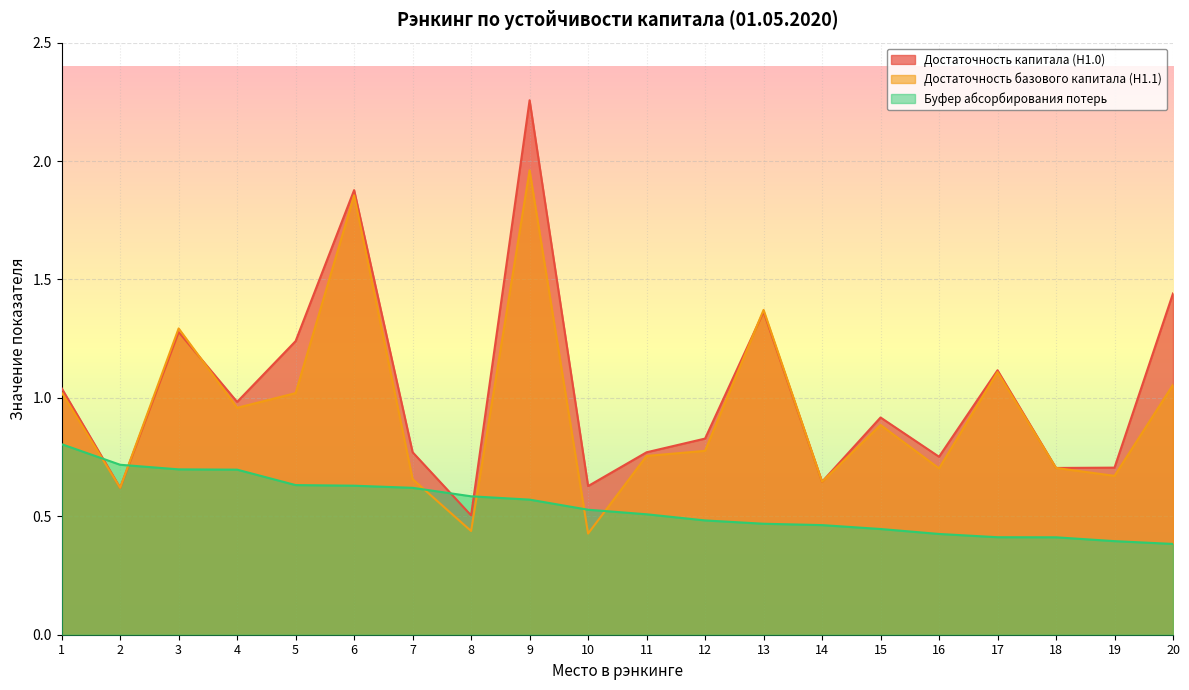

What is the sum of all Достаточность базового капитала (Н1.1) values?

18.9